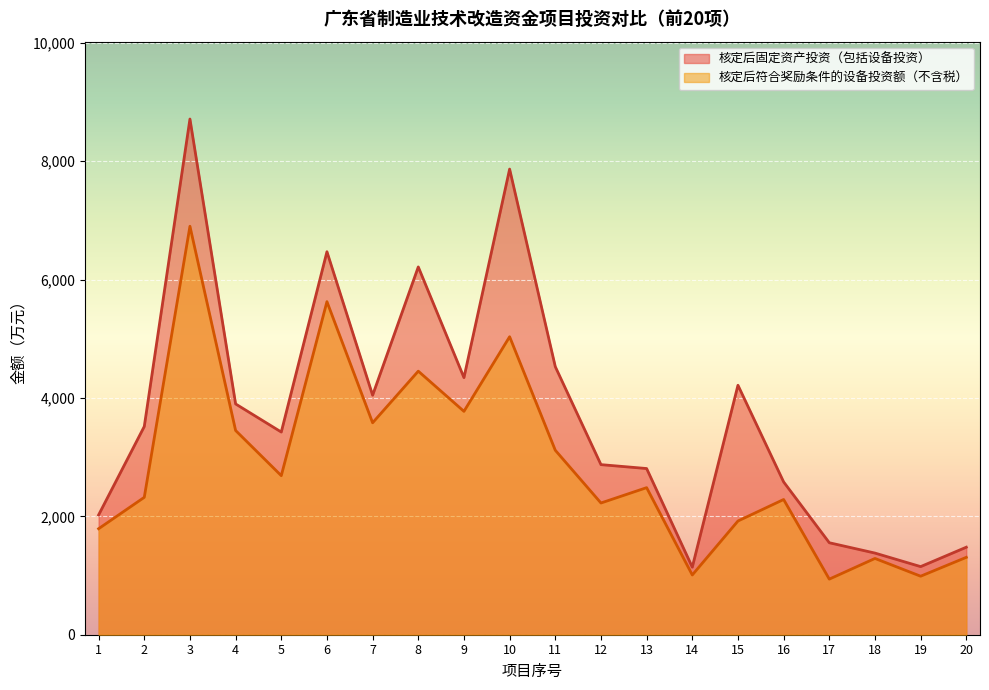

What is the difference between the 核定后固定资产投资（包括设备投资） values at 17 and 5?

1870.3